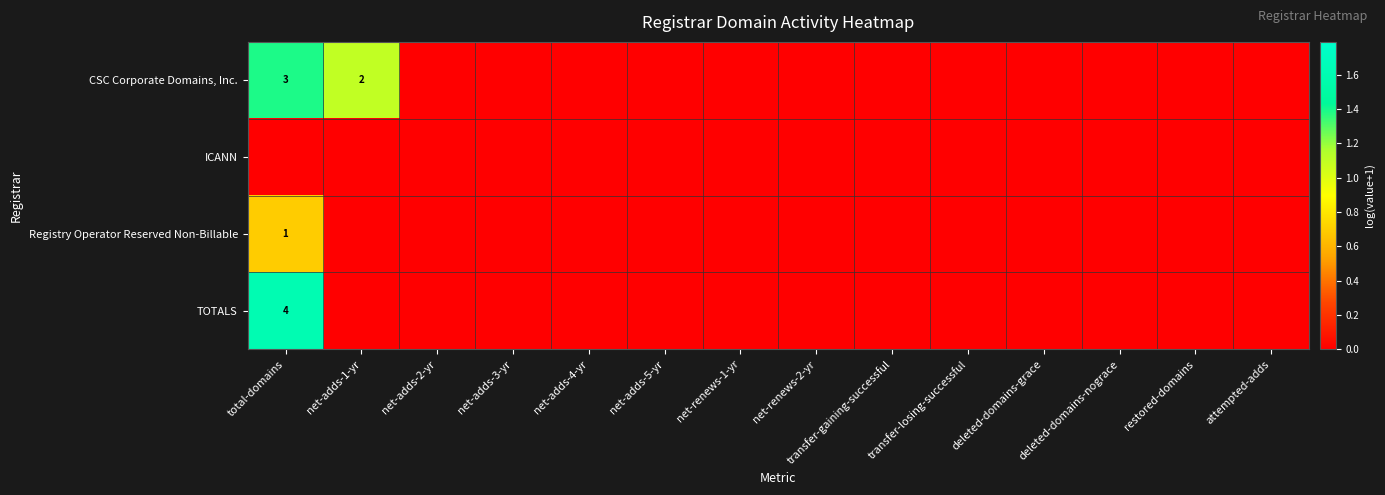

At which label is ICANN closest to 0?

total-domains